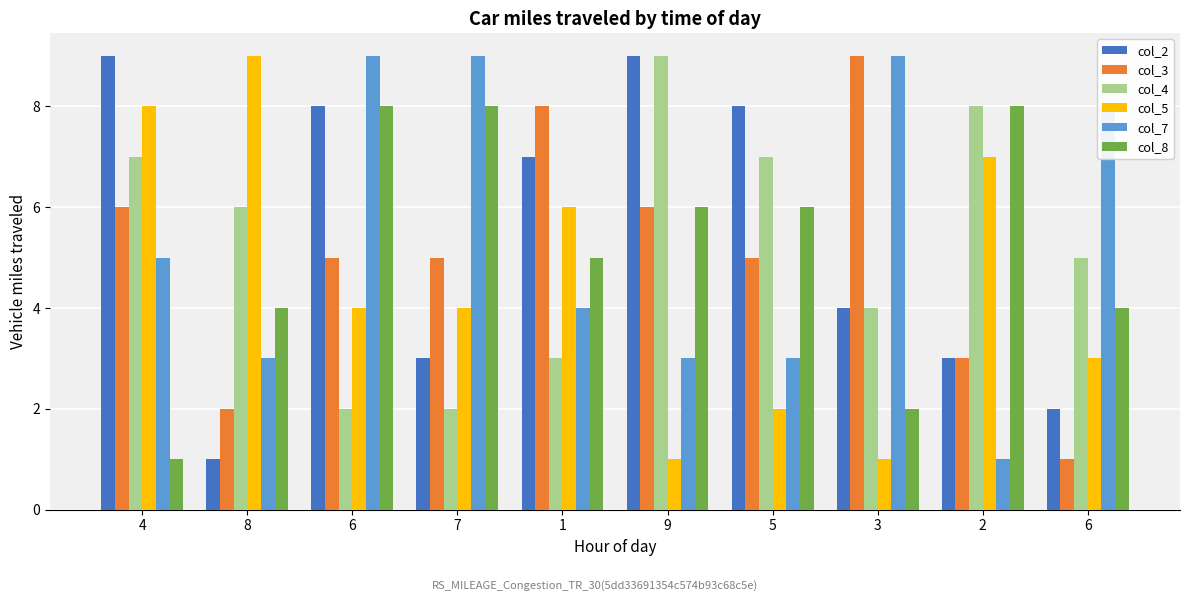

Rank the series at 4 from highest to lowest value.

col_2, col_5, col_4, col_3, col_7, col_8